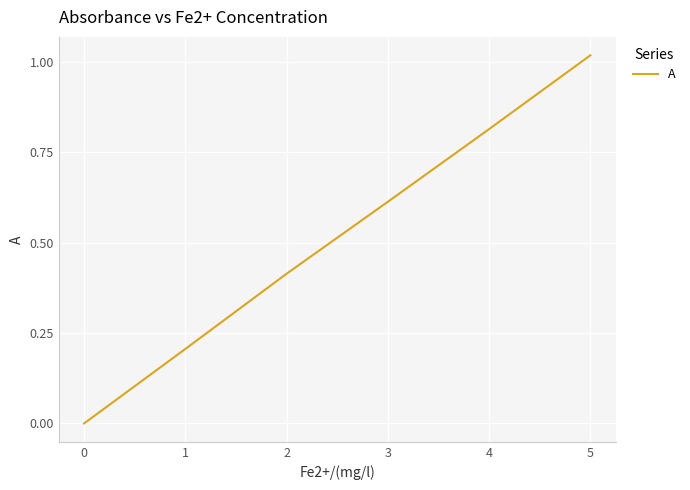

What is the sum of all values?

3.2